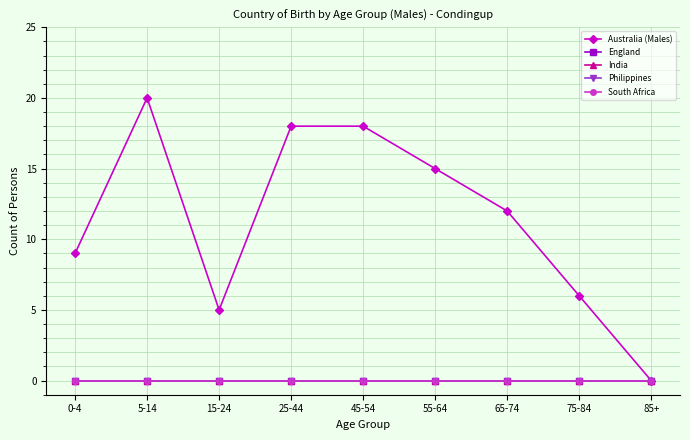

Where is Australia (Males) nearest to the value 10?

0-4